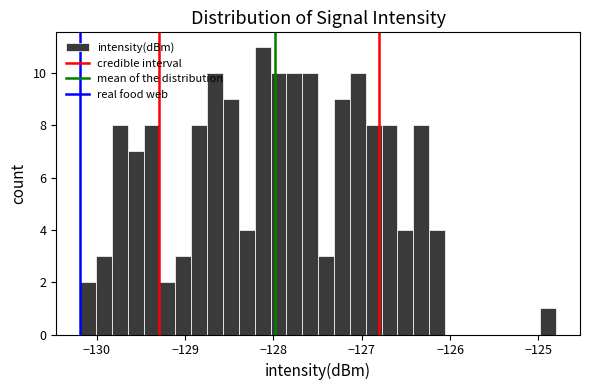

Read against the x-axis, roughly where is the centre of the tallest bar?

-128.1